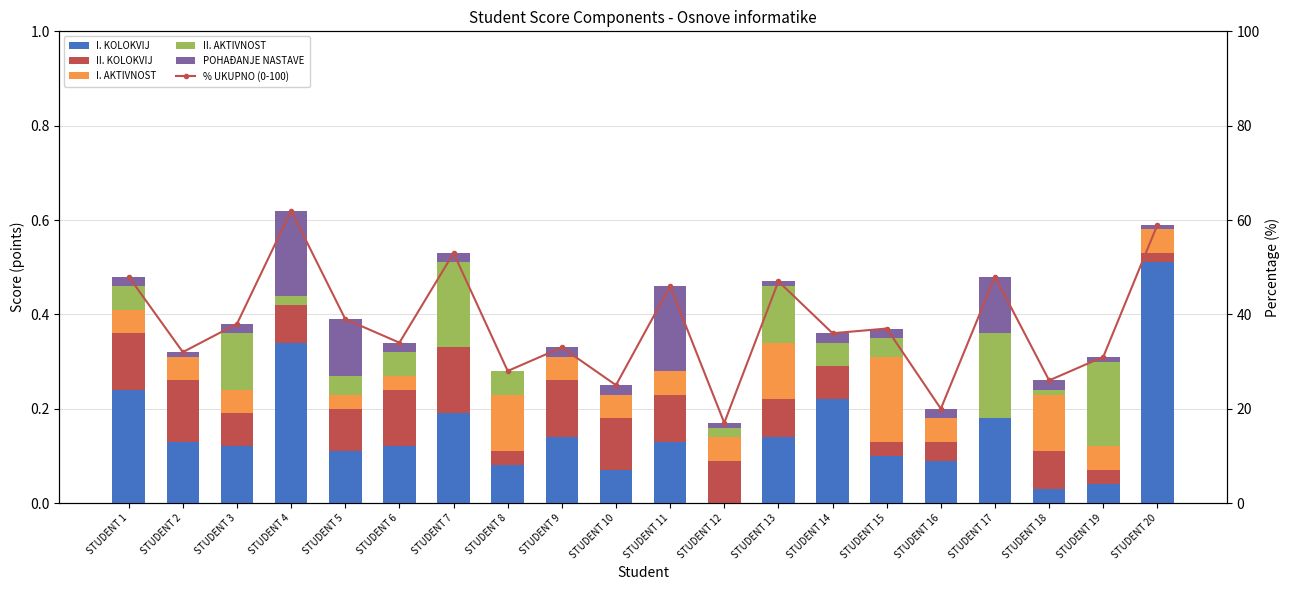

What is the difference between the second highest and second lowest values in the POHAĐANJE NASTAVE series?

0.2